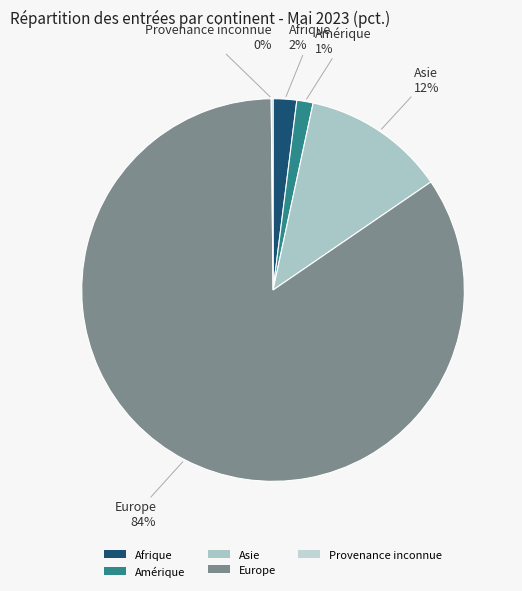

To the nearest percent, what percentage of the pie is Amérique?

1%